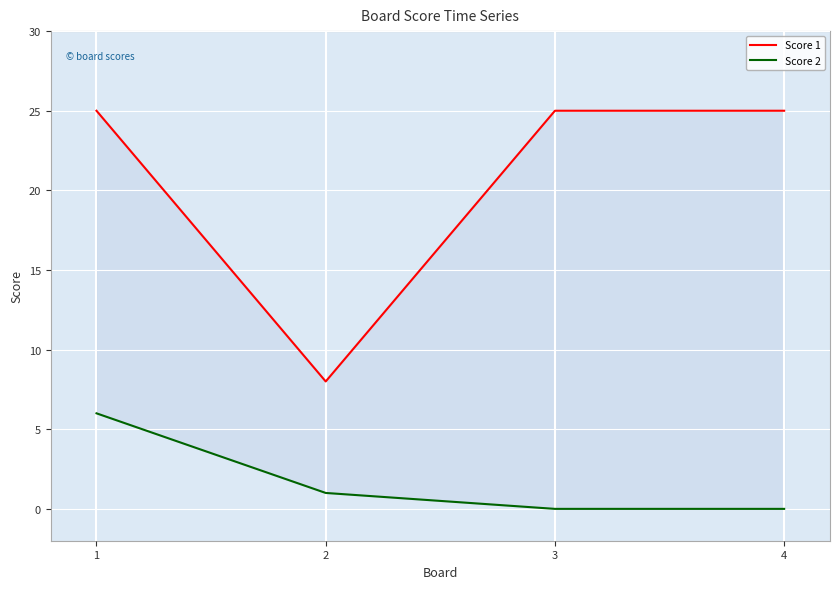

Which series changed the most between 1 and 2?

Score 1